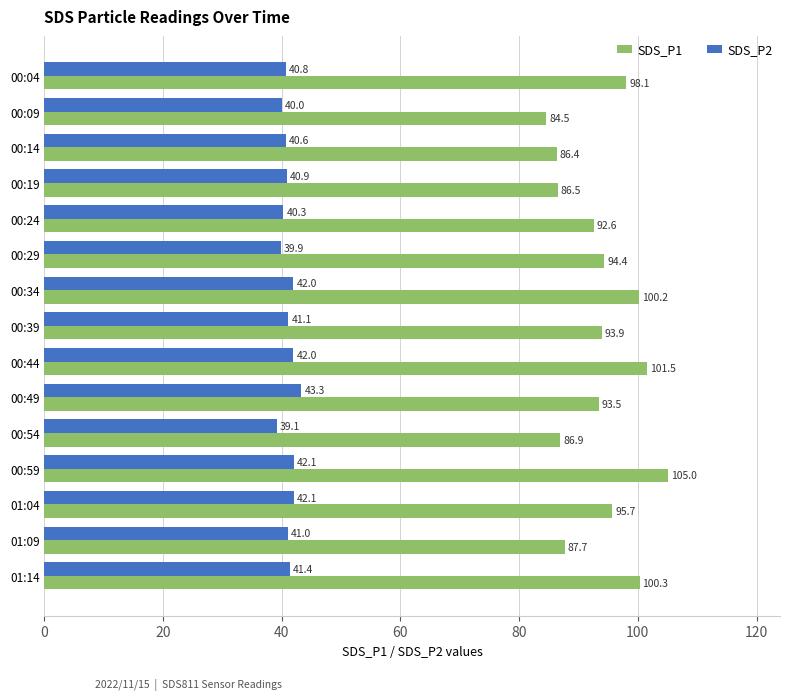

What is the difference between the maximum and second lowest values in the SDS_P2 series?

3.4